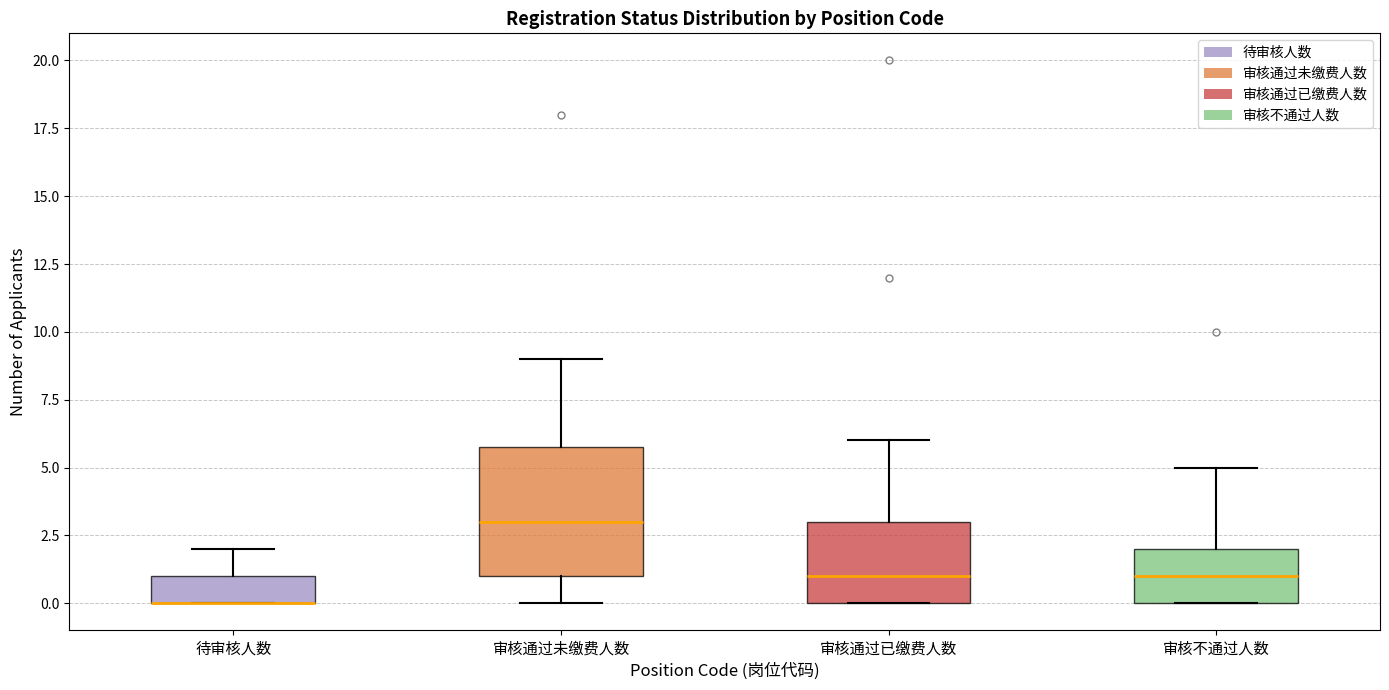

Which box is the tallest, from its lower edge to its upper edge?

审核通过未缴费人数